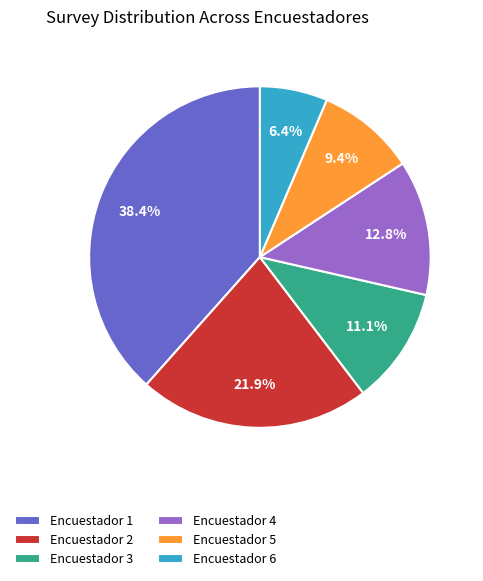

Count the number of slices in the pie.

6